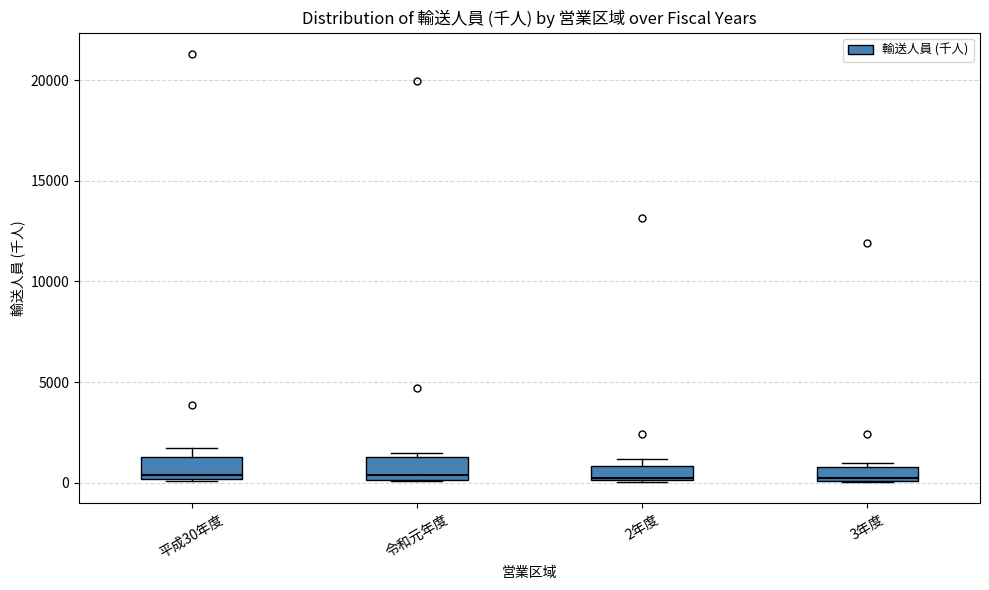

Where is the lower edge of the box for 令和元年度 on the y-axis? The values are not printed on the chart, so give them approximately, as read against the axis.

0